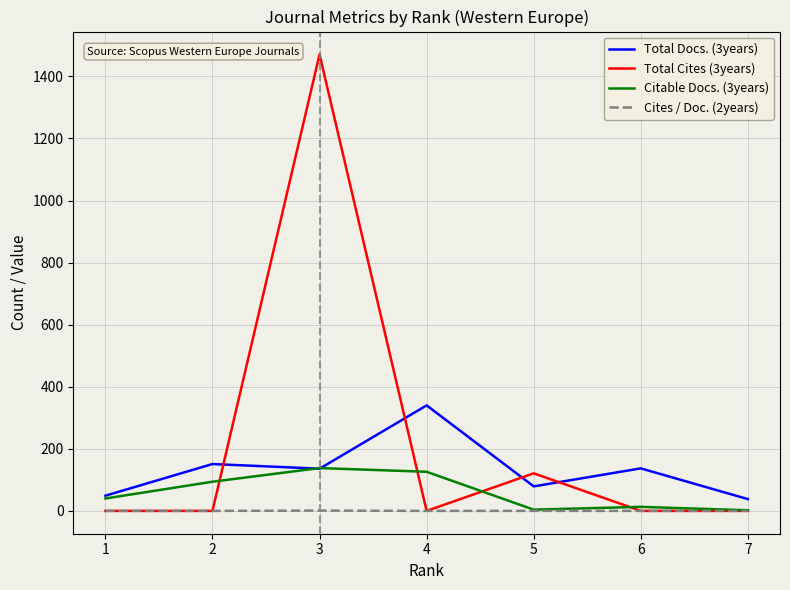

What is the difference between the maximum and minimum values in the Cites / Doc. (2years) series?

1.0